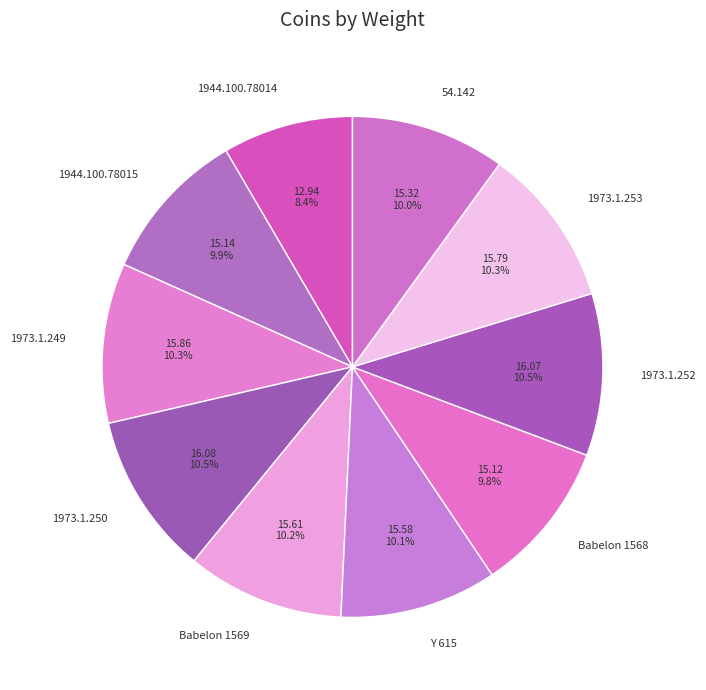

What percentage is NOT represented by 1973.1.252?

89.5%